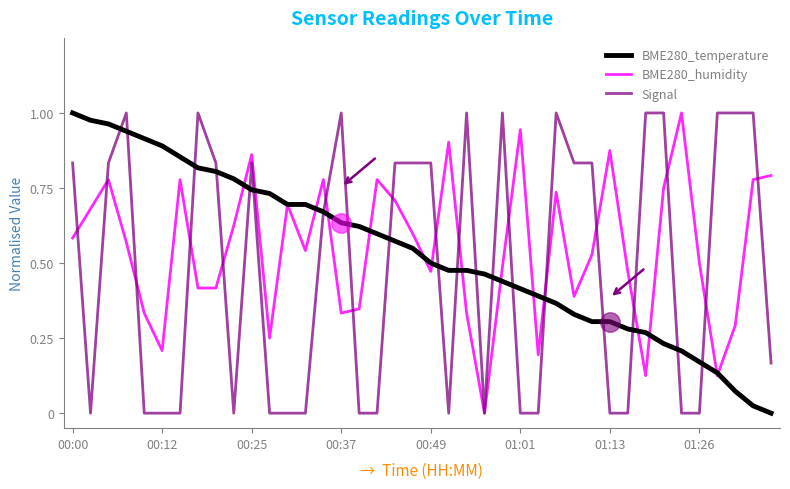

How many lines are shown in the chart?

3